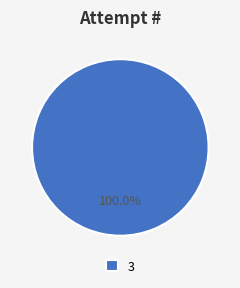

What is the majority slice?

3